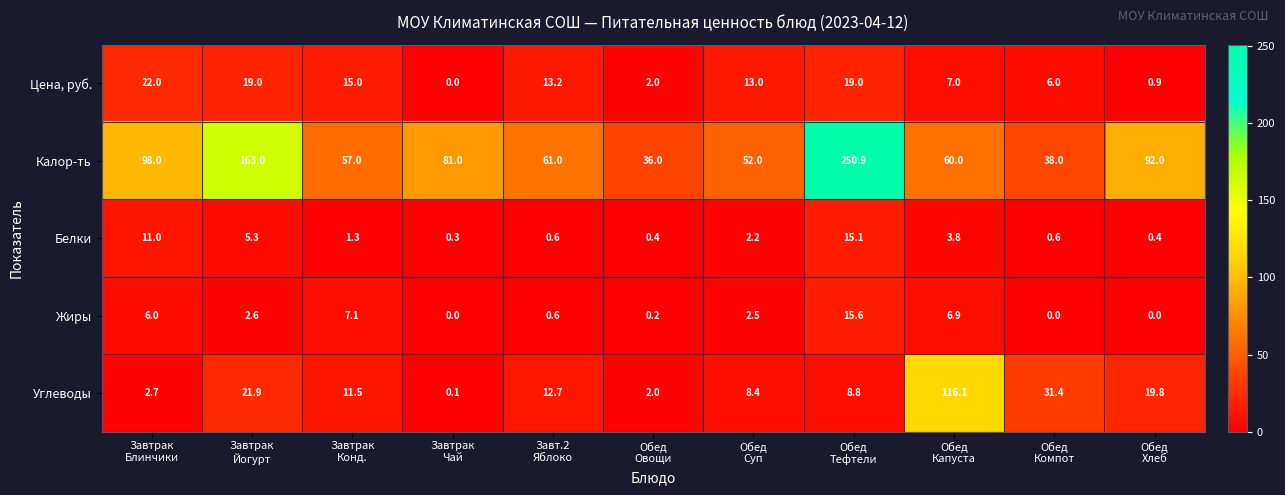

At Завтрак
Йогурт, list the series in order from largest to smallest.

Калор-ть, Углеводы, Цена, руб., Белки, Жиры